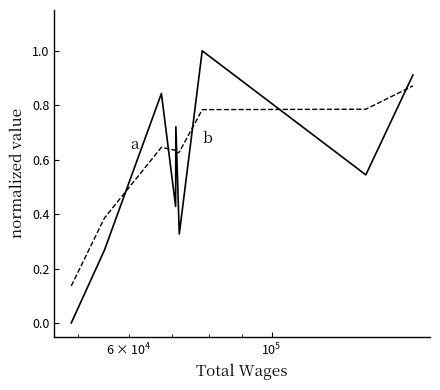

What is the maximum value shown in the chart?

1.0